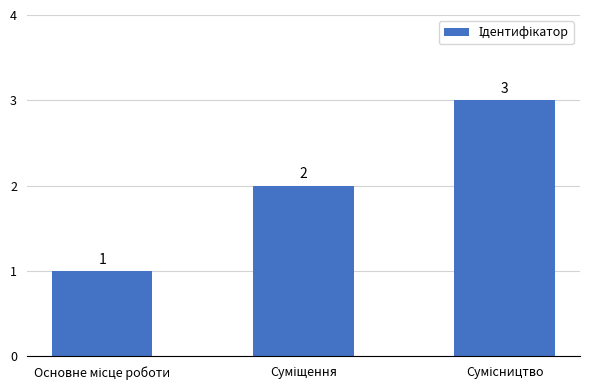

How many bars are there in total?

3